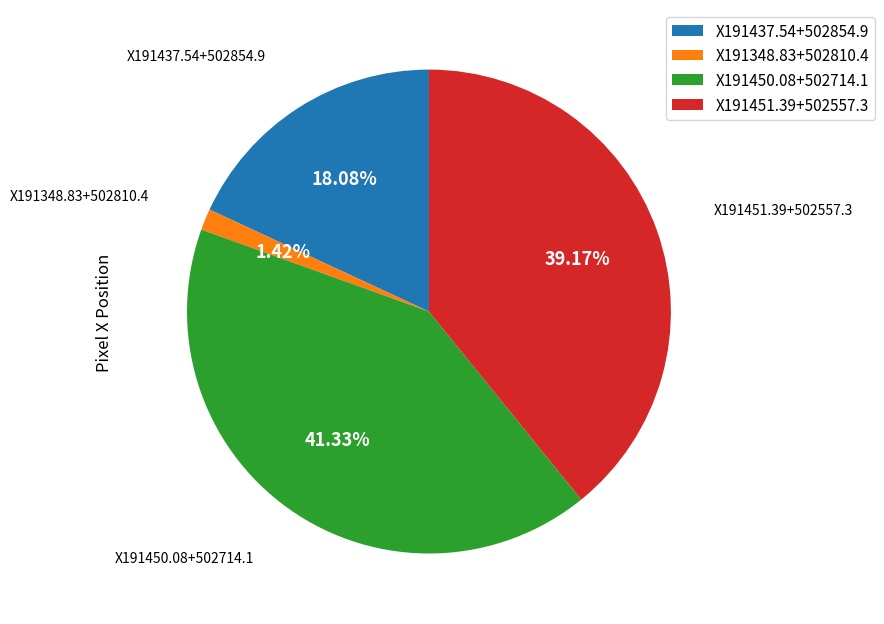

Is there any slice that represents more than half of the pie?

No